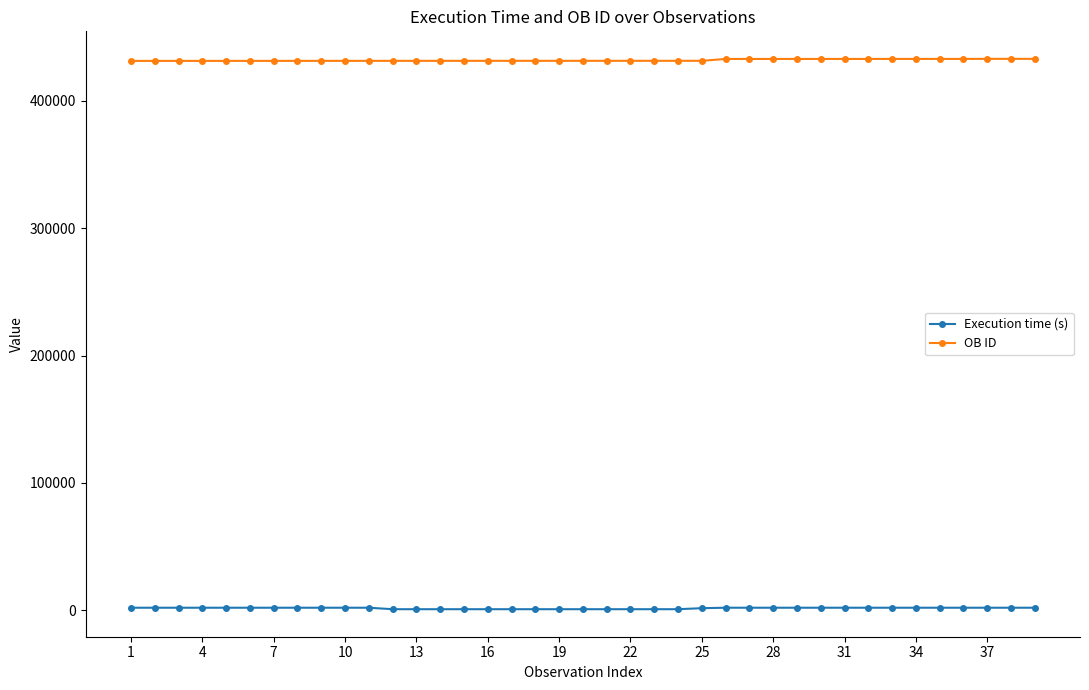

What is the greatest value displayed?

432912